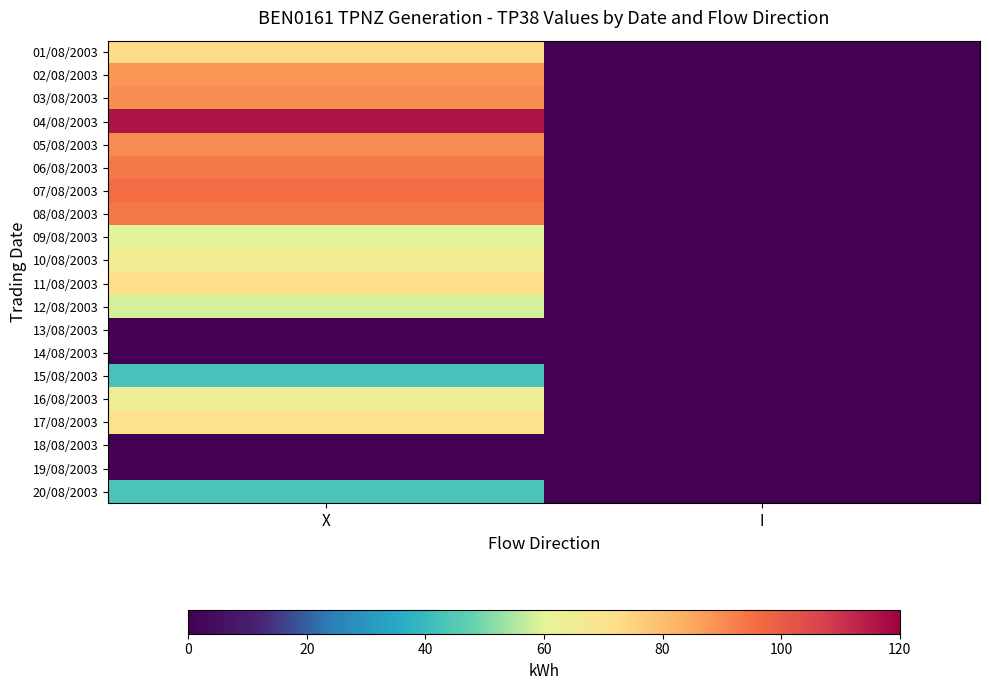

Reading left to right, what are all the values shown in this chart?

01/08/2003: X=72950	I=0
02/08/2003: X=88450	I=0
03/08/2003: X=89750	I=0
04/08/2003: X=116000	I=0
05/08/2003: X=90450	I=0
06/08/2003: X=93400	I=0
07/08/2003: X=95750	I=0
08/08/2003: X=93700	I=0
09/08/2003: X=59650	I=0
10/08/2003: X=64850	I=0
11/08/2003: X=71850	I=0
12/08/2003: X=58450	I=0
13/08/2003: X=0	I=0
14/08/2003: X=0	I=0
15/08/2003: X=42550	I=0
16/08/2003: X=63500	I=0
17/08/2003: X=70500	I=0
18/08/2003: X=0	I=0
19/08/2003: X=0	I=0
20/08/2003: X=43350	I=0